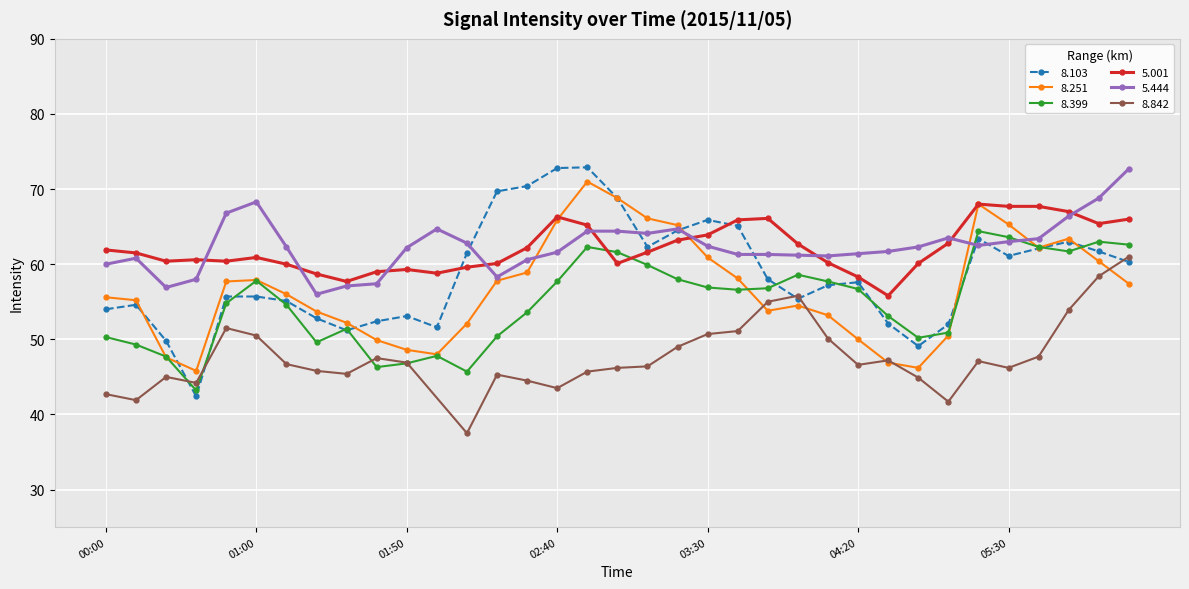

What is the label of the 18th point from the left?

2015/11/05 03:00